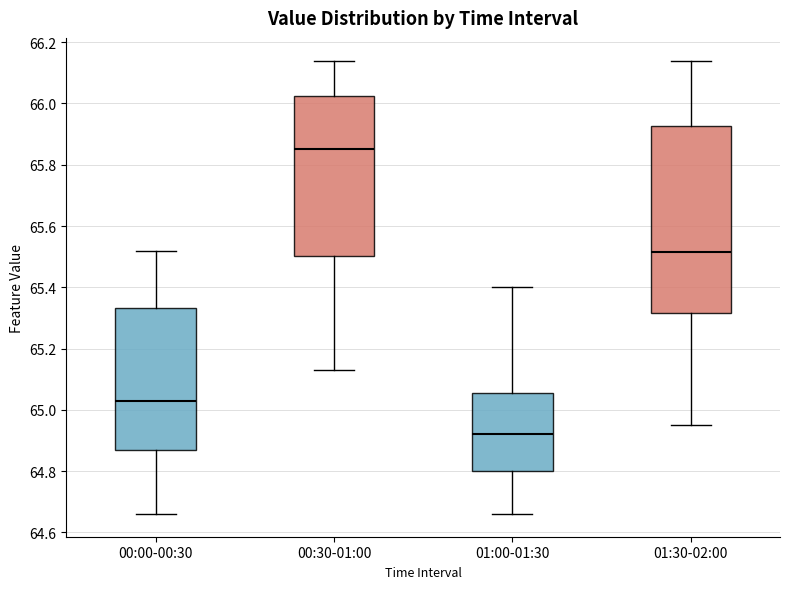

Which box's median line is the highest?

00:30-01:00